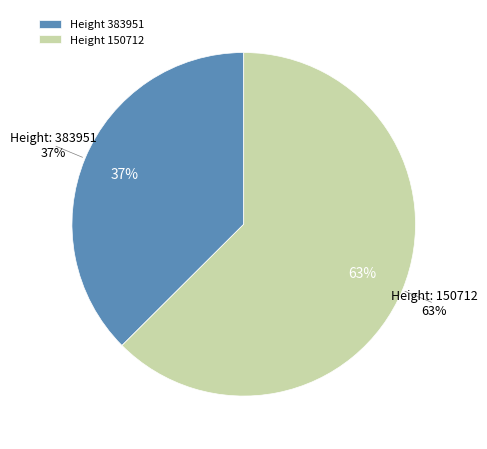

Count the number of slices in the pie.

2